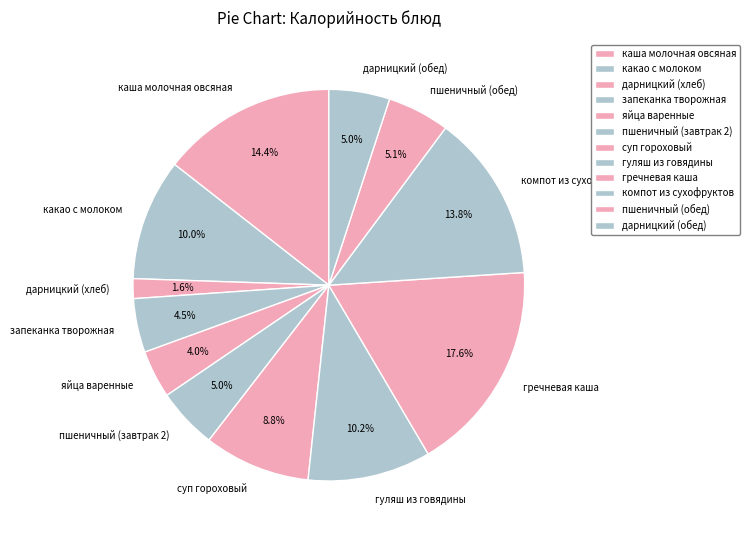

How many segments does this pie chart have?

12